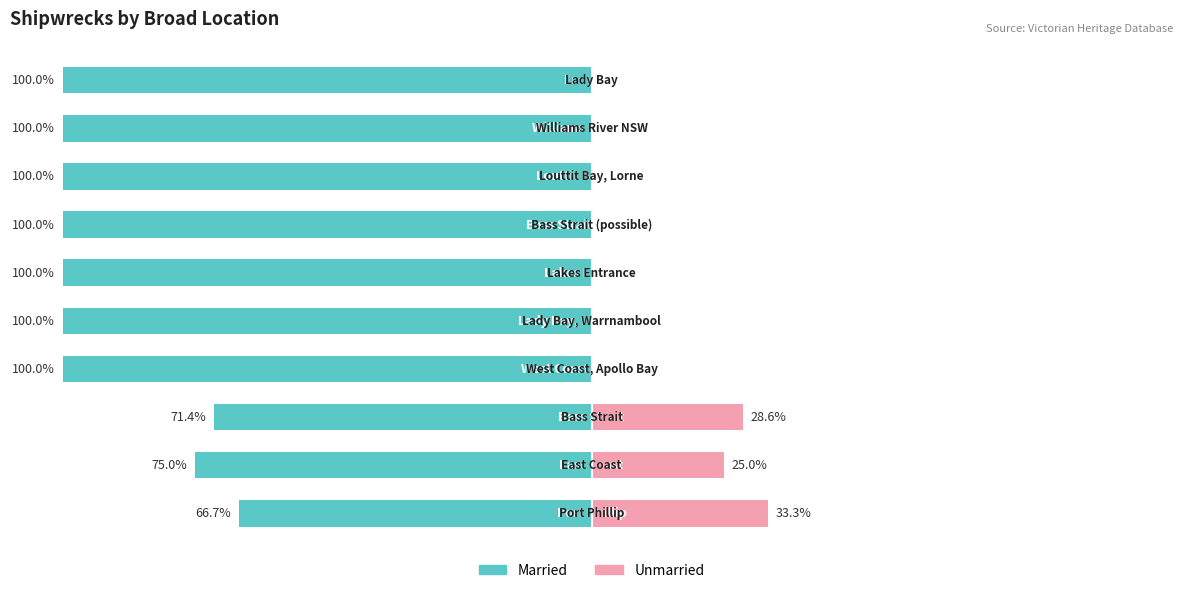

True or false: Unmarried has a value of 0.0 at 9.

True